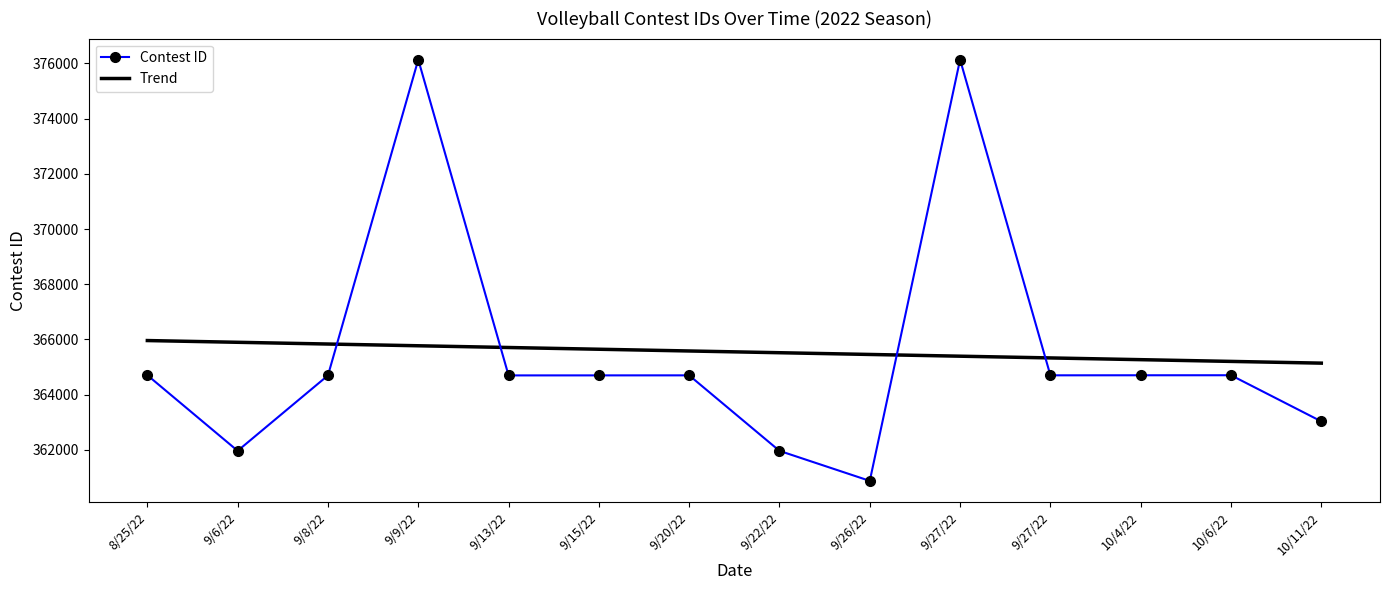

What is the value of the Trend point at the 13th from the left?

365203.3